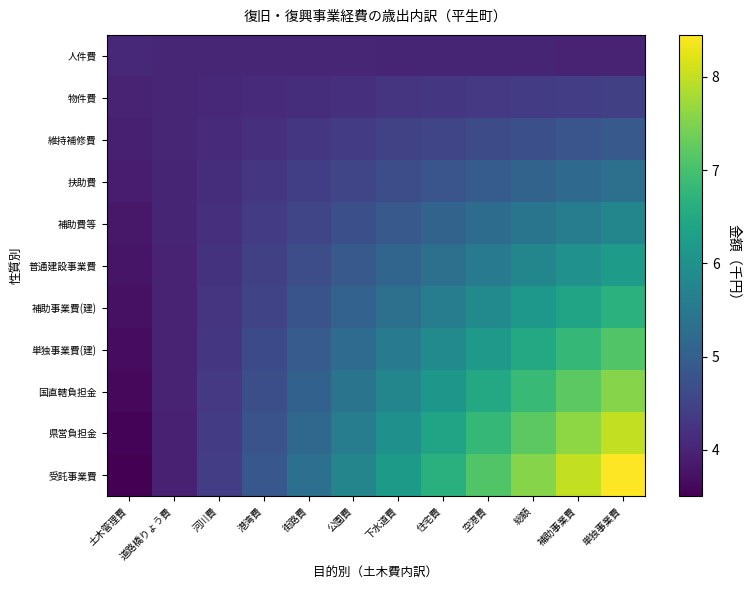

Which series has the largest total across all categories?

受託事業費